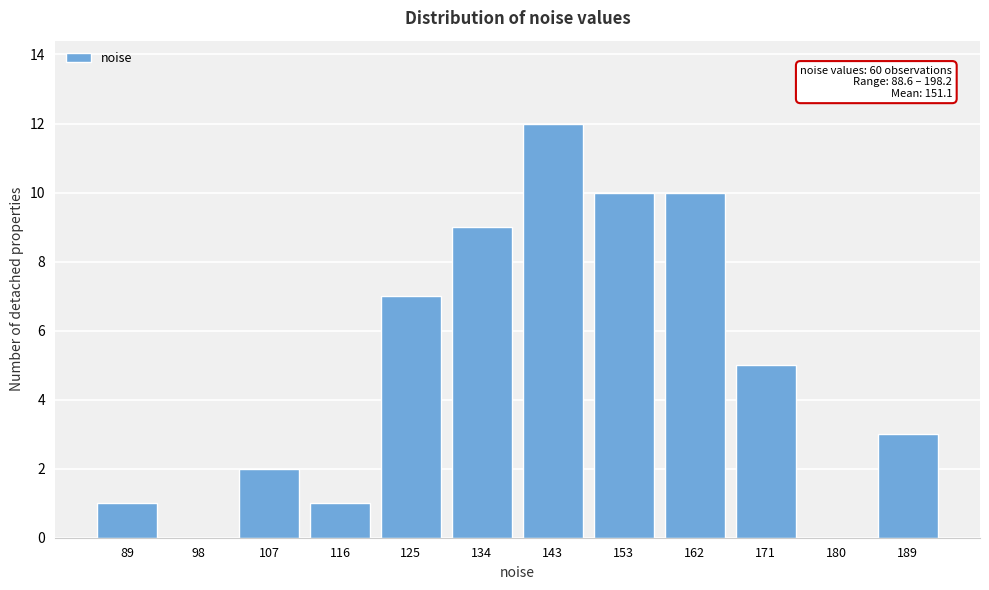

Reading left to right, extract all data points from this chart.

89=1	98=0	107=2	116=1	125=7	134=9	143=12	153=10	162=10	171=5	180=0	189=3